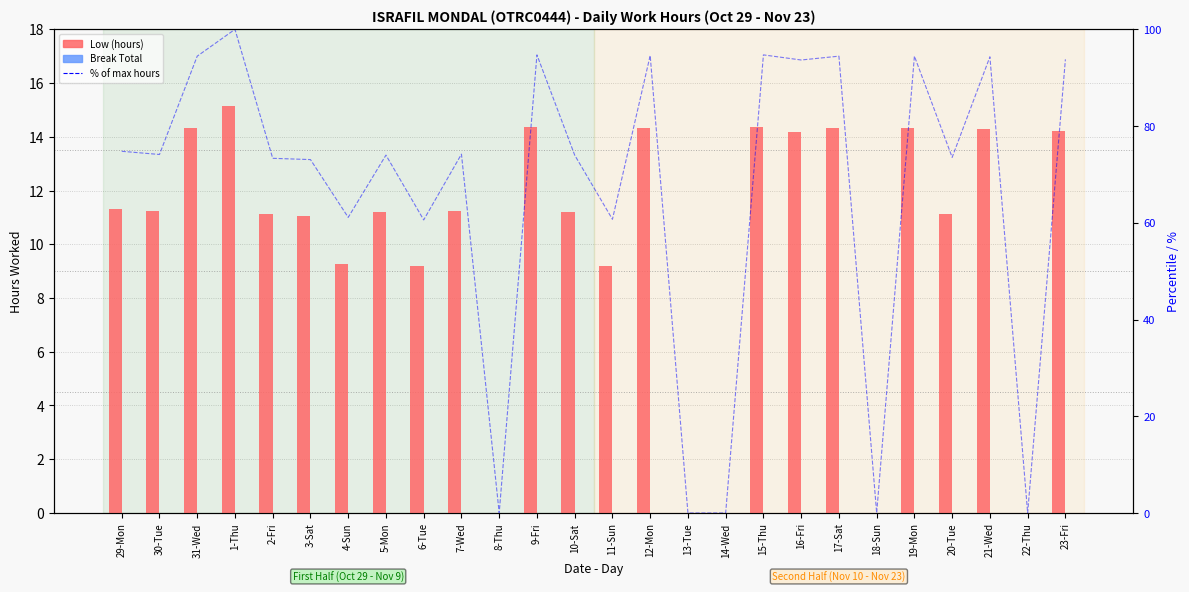

At which category is the sum across all series the highest?

1-Thu